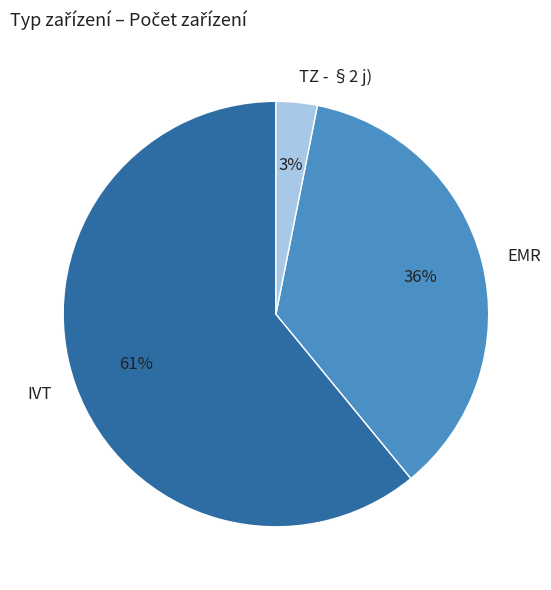

Combined, do IVT and TZ - §2 j) account for over 50%?

Yes